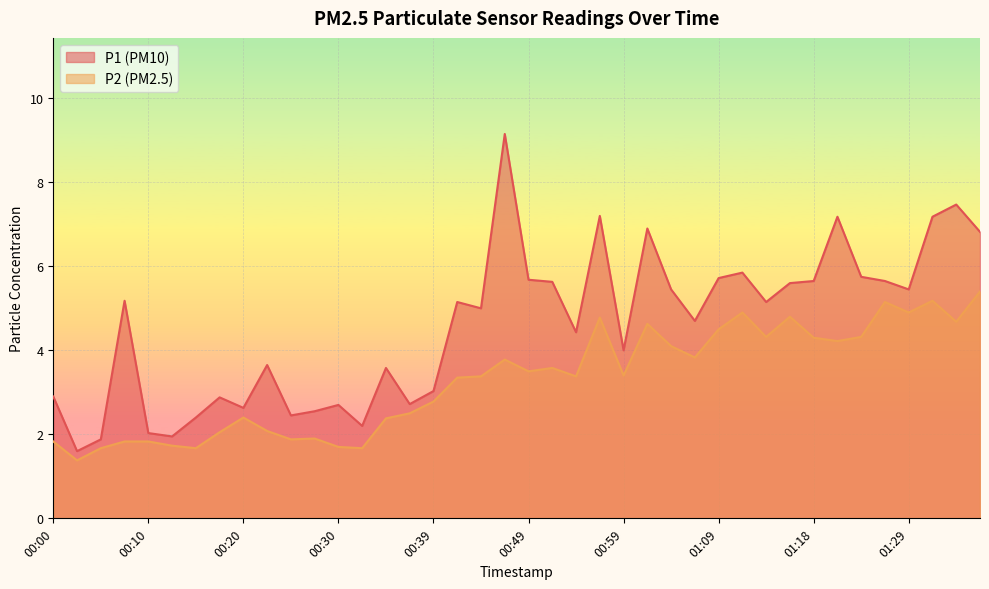

What is the minimum value for P2?

1.4